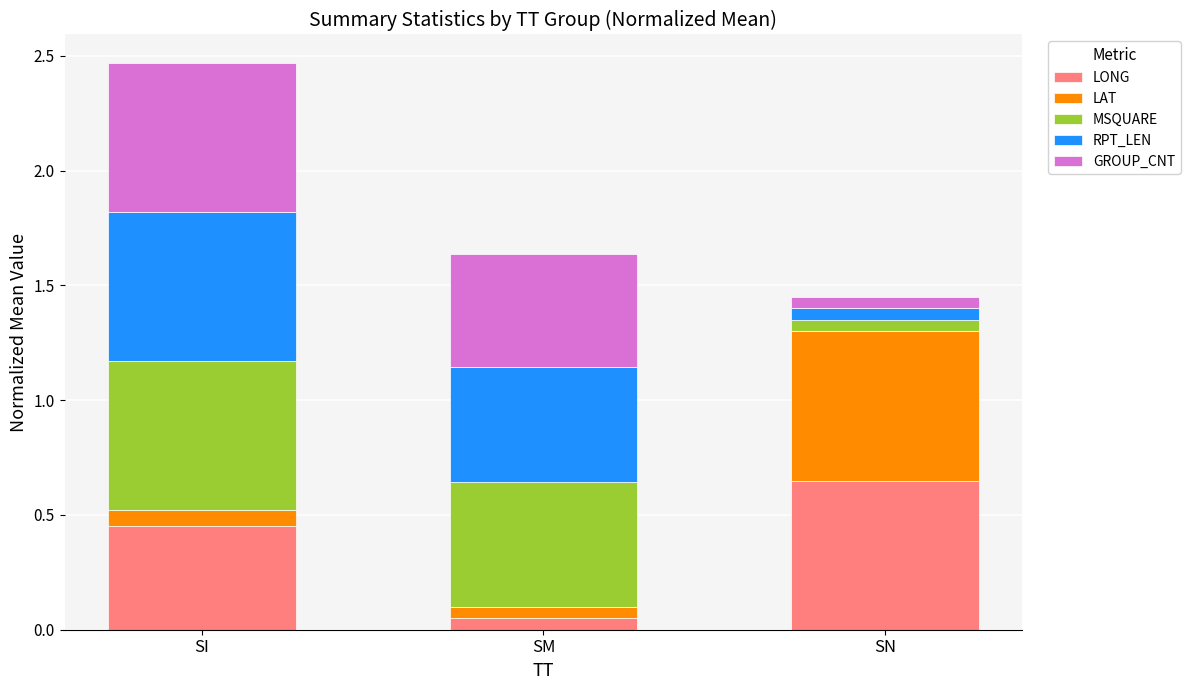

How many bars are there in total?

3